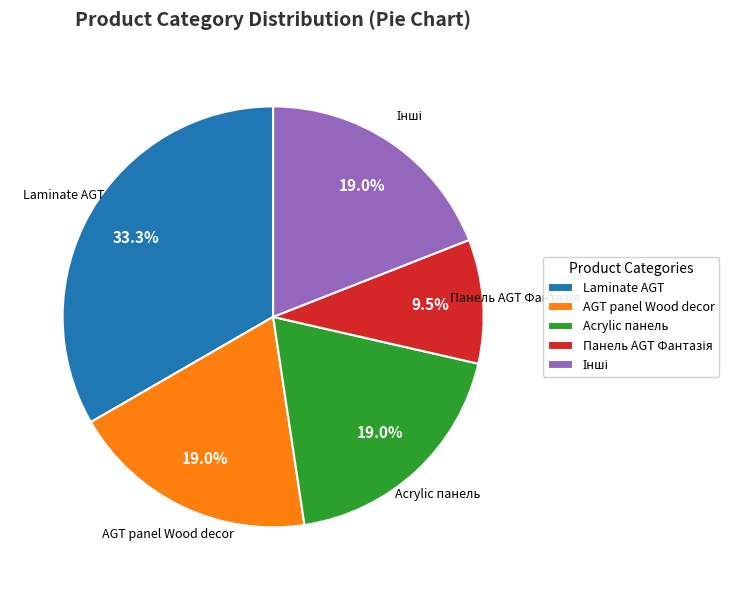

Does Laminate AGT account for over 50% of the chart?

No